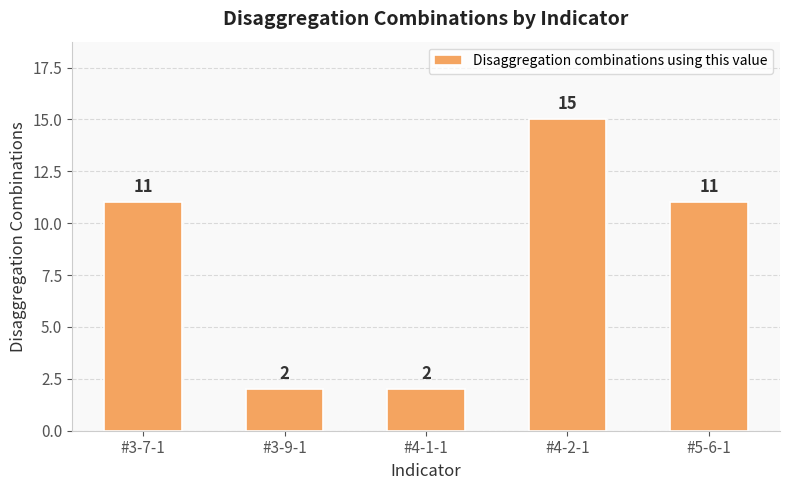

Read the value at #3-7-1.

11